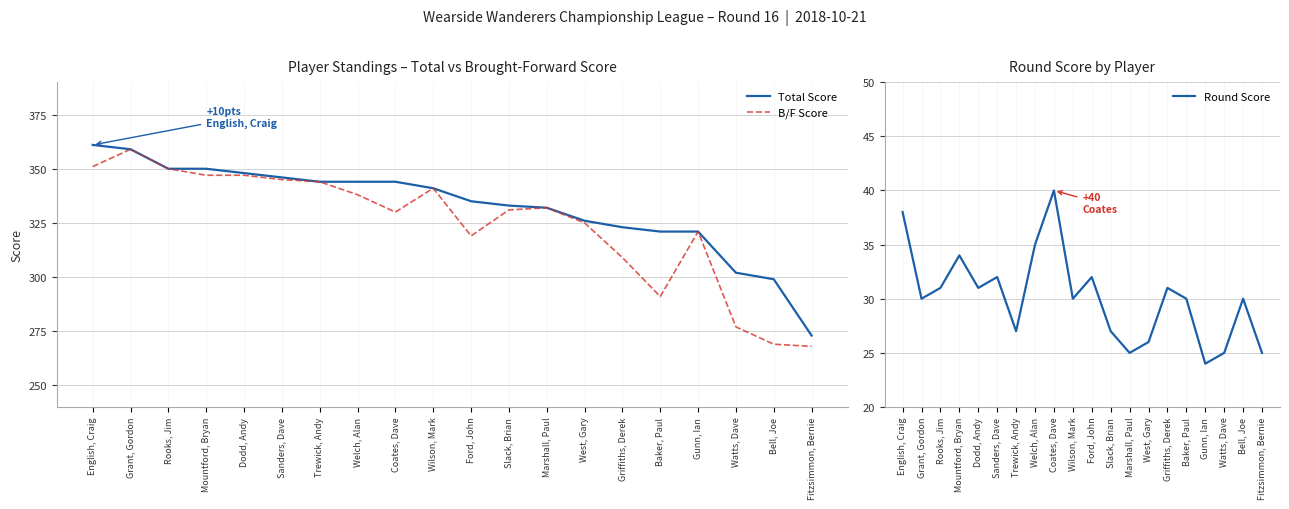

How many data points in B/F Score are above 332?

9